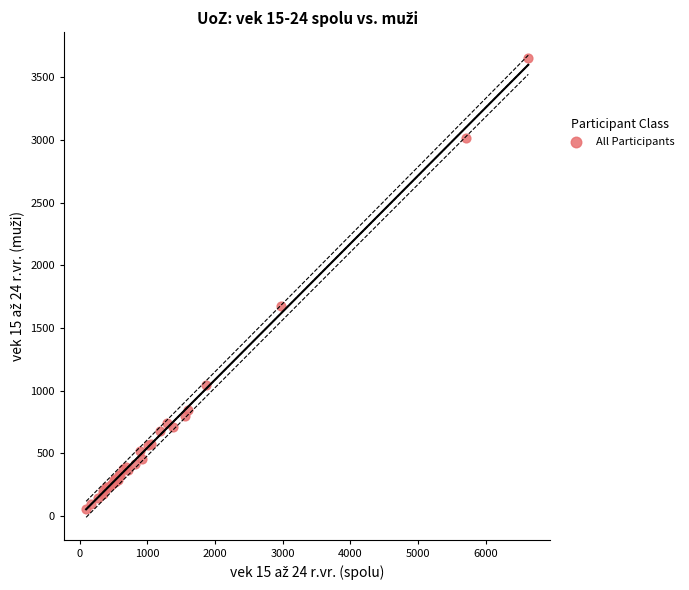

What Y value in the scatter plot is closest to 1855?

1673